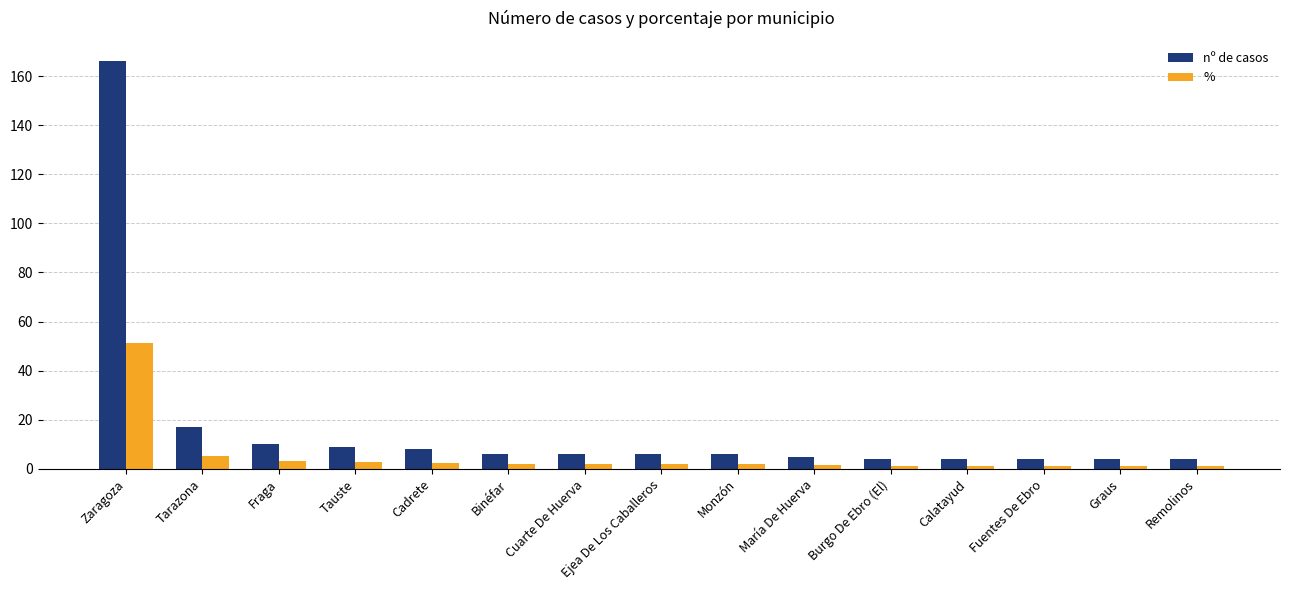

Rank the series by their maximum value, from highest to lowest.

nº de casos, %